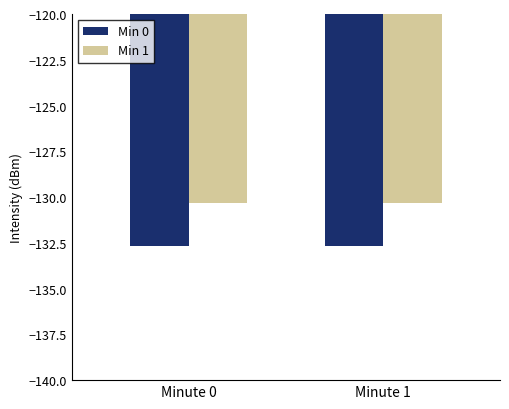

True or false: Min 1 has a value of -130.3 at Minute 1.

True